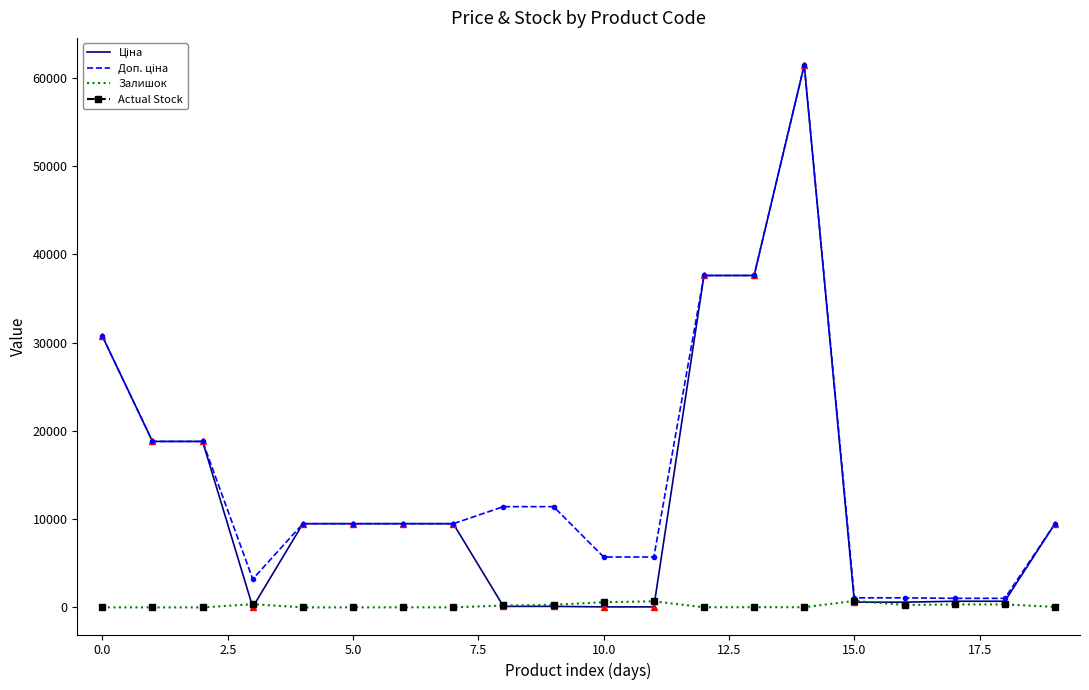

What is the greatest value displayed?

61434.3